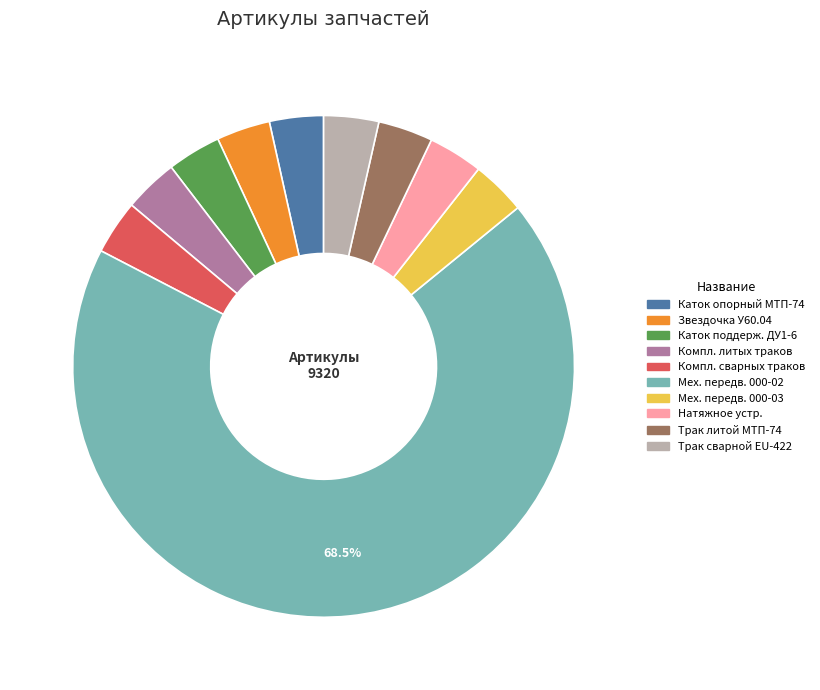

Combined, do Звездочка У60.04 and Трак сварной EU-422 account for over 50%?

No